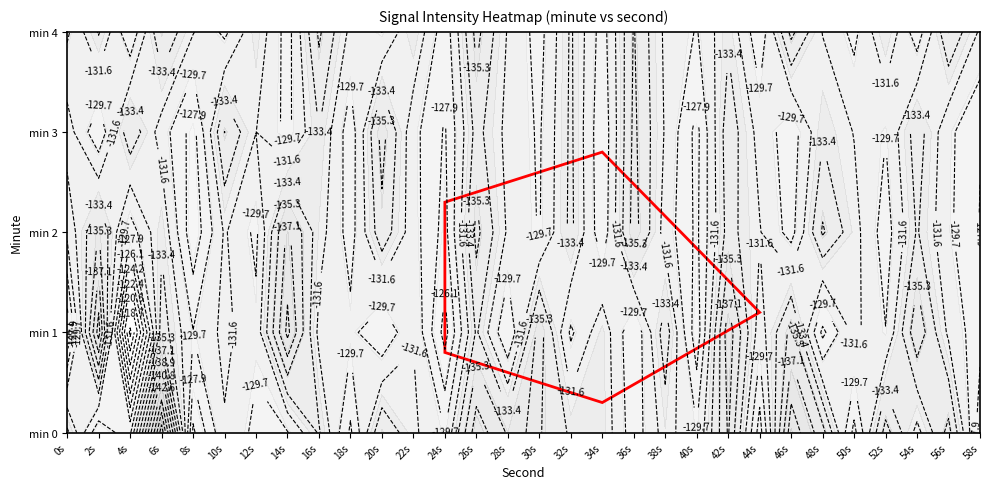

Reading left to right, list all the values displayed in this chart.

0: 0=-133.9	1=-126.3	2=-129.3	3=-149.3	4=-125.7	5=-131.4	6=-129.2	7=-129.6	8=-133.7	9=-127.6	10=-135.2	11=-132.0	12=-129.8	13=-138.3	14=-135.0	15=-135.4	16=-133.1	17=-132.9	18=-128.6	19=-132.4	20=-129.9	21=-137.3	22=-127.0	23=-140.2	24=-136.0	25=-127.3	26=-136.1	27=-130.9	28=-135.9	29=-126.7
1: 0=-124.6	1=-139.8	2=-116.3	3=-134.5	4=-129.8	5=-132.1	6=-130.3	7=-139.5	8=-131.0	9=-130.3	10=-128.0	11=-131.5	12=-125.3	13=-133.7	14=-127.9	15=-136.2	16=-129.4	17=-132.8	18=-128.1	19=-134.5	20=-126.7	21=-138.3	22=-130.6	23=-135.9	24=-127.4	25=-132.1	26=-129.8	27=-136.7	28=-131.2	29=-128.5
2: 0=-130.2	1=-135.4	2=-128.7	3=-133.1	4=-126.5	5=-131.8	6=-129.3	7=-137.6	8=-132.4	9=-128.9	10=-134.7	11=-130.5	12=-127.2	13=-135.8	14=-131.3	15=-129.6	16=-133.9	17=-128.4	18=-136.1	19=-130.8	20=-127.5	21=-134.2	22=-131.7	23=-129.0	24=-135.5	25=-132.3	26=-128.8	27=-133.6	28=-130.1	29=-127.8
3: 0=-132.5	1=-128.3	2=-134.8	3=-130.7	4=-127.1	5=-135.3	6=-131.6	7=-129.2	8=-133.4	9=-128.6	10=-136.0	11=-130.3	12=-127.7	13=-134.1	14=-131.0	15=-129.5	16=-133.8	17=-128.2	18=-135.7	19=-131.4	20=-127.3	21=-134.6	22=-130.9	23=-128.7	24=-133.2	25=-131.5	26=-129.8	27=-134.4	28=-130.2	29=-128.0
4: 0=-129.4	1=-133.6	2=-128.1	3=-135.2	4=-131.7	5=-129.3	6=-133.0	7=-128.9	8=-135.6	9=-131.1	10=-129.7	11=-133.3	12=-128.5	13=-135.9	14=-131.4	15=-129.0	16=-133.7	17=-128.8	18=-135.4	19=-131.2	20=-129.6	21=-133.1	22=-128.3	23=-135.8	24=-131.5	25=-129.2	26=-133.4	27=-128.6	28=-135.1	29=-131.3